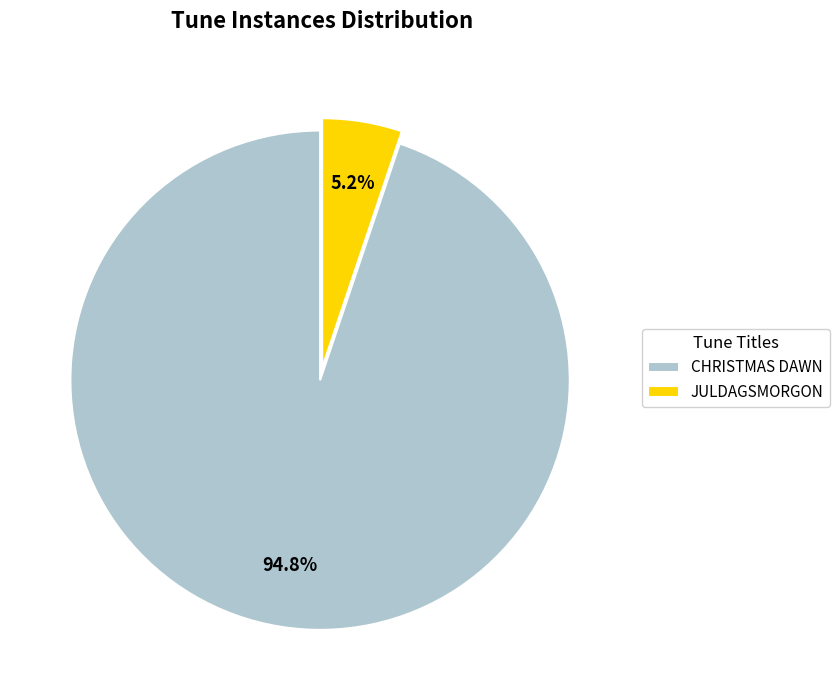

To the nearest percent, what portion does JULDAGSMORGON represent?

5%